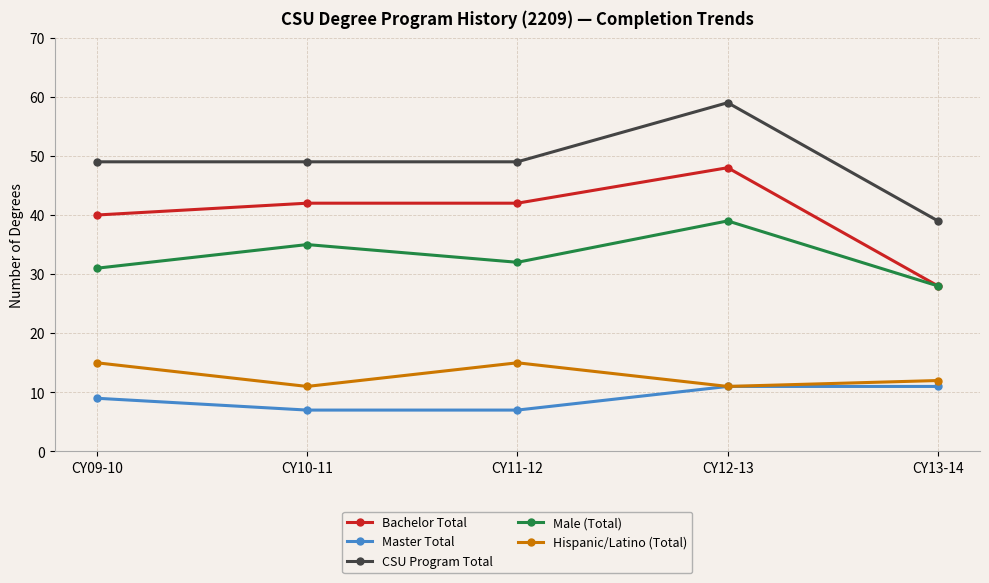

In Male (Total), how many points are lower than both neighbors (excluding endpoints)?

1